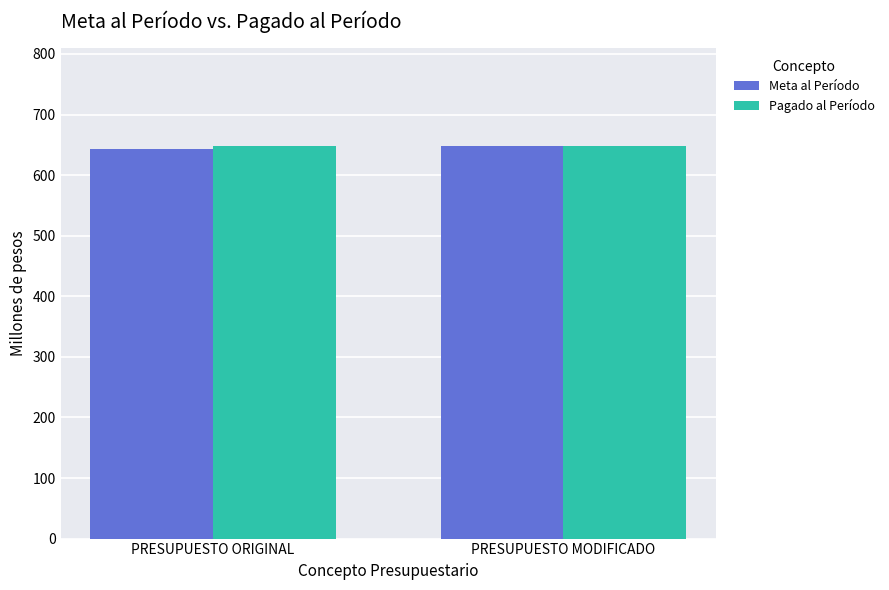

What are all the series names shown in the legend?

Meta al Período, Pagado al Período